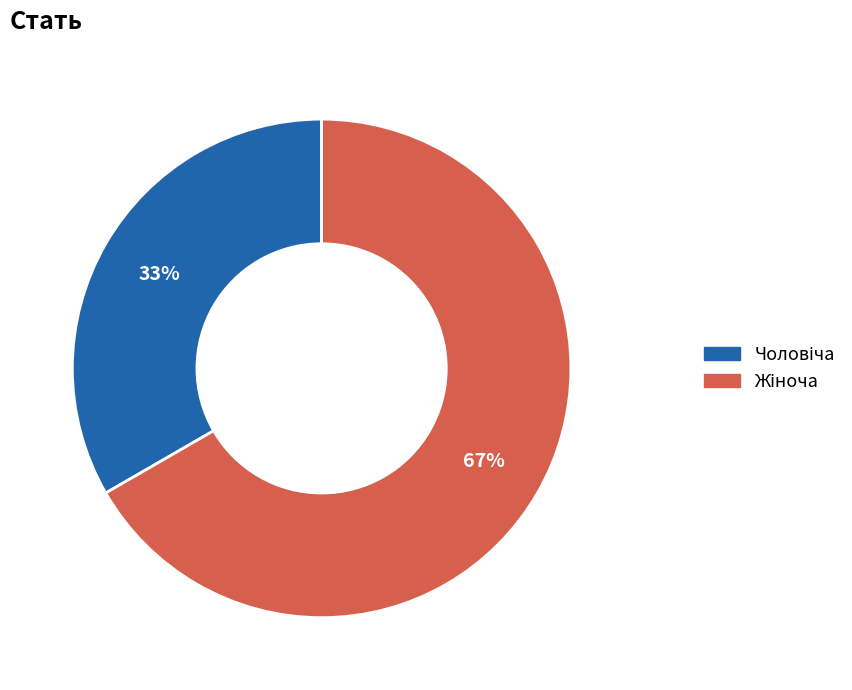

Is there any slice that represents more than half of the pie?

Yes